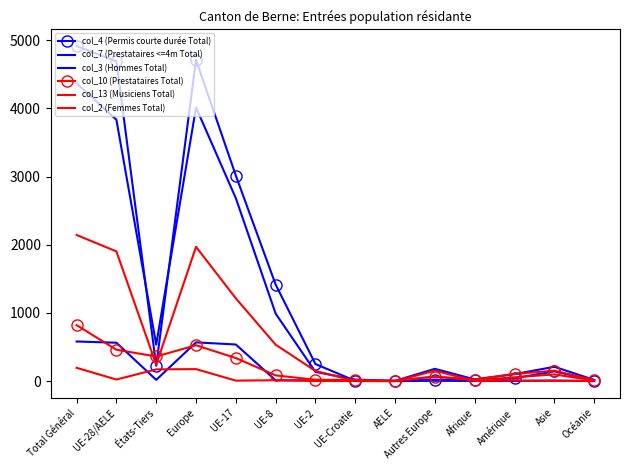

Reading left to right, extract all data points from this chart.

col_4 (Permis courte durée Total): Total Général=4914	UE-28/AELE=4689	États-Tiers=225	Europe=4712	UE-17=3014	UE-8=1416	UE-2=250	UE-Croatie=4	AELE=5	Autres Europe=23	Afrique=9	Amérique=42	Asie=143	Océanie=8
col_7 (Prestataires <=4m Total): Total Général=581	UE-28/AELE=563	États-Tiers=18	Europe=568	UE-17=537	UE-8=11	UE-2=12	UE-Croatie=3	AELE=0	Autres Europe=5	Afrique=2	Amérique=2	Asie=9	Océanie=0
col_3 (Hommes Total): Total Général=4368	UE-28/AELE=3833	États-Tiers=535	Europe=4013	UE-17=2682	UE-8=990	UE-2=135	UE-Croatie=22	AELE=4	Autres Europe=180	Afrique=25	Amérique=102	Asie=210	Océanie=18
col_10 (Prestataires Total): Total Général=821	UE-28/AELE=460	États-Tiers=361	Europe=526	UE-17=338	UE-8=84	UE-2=20	UE-Croatie=16	AELE=2	Autres Europe=66	Afrique=22	Amérique=105	Asie=153	Océanie=15
col_13 (Musiciens Total): Total Général=195	UE-28/AELE=23	États-Tiers=172	Europe=176	UE-17=7	UE-8=13	UE-2=2	UE-Croatie=1	AELE=0	Autres Europe=153	Afrique=3	Amérique=9	Asie=3	Océanie=4
col_2 (Femmes Total): Total Général=2143	UE-28/AELE=1902	États-Tiers=241	Europe=1969	UE-17=1214	UE-8=534	UE-2=149	UE-Croatie=2	AELE=3	Autres Europe=67	Afrique=11	Amérique=56	Asie=98	Océanie=9